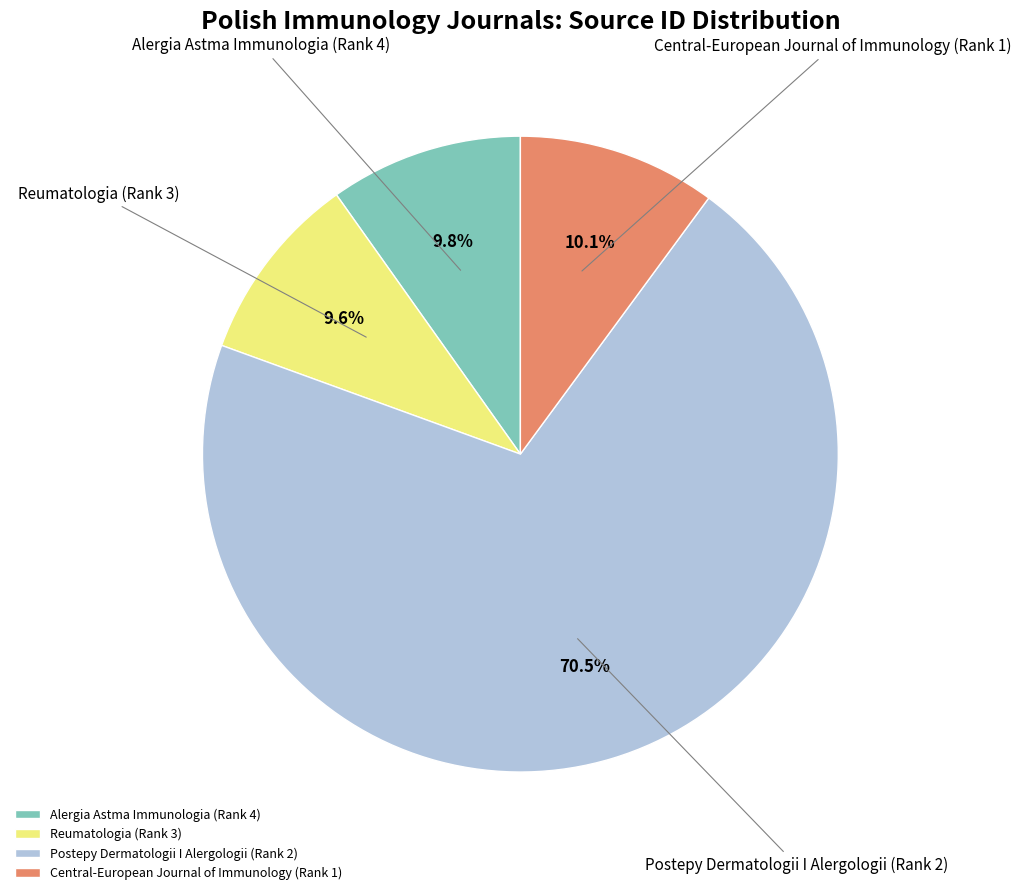

Which slice represents more than half of the pie?

Postepy Dermatologii I Alergologii (Rank 2)